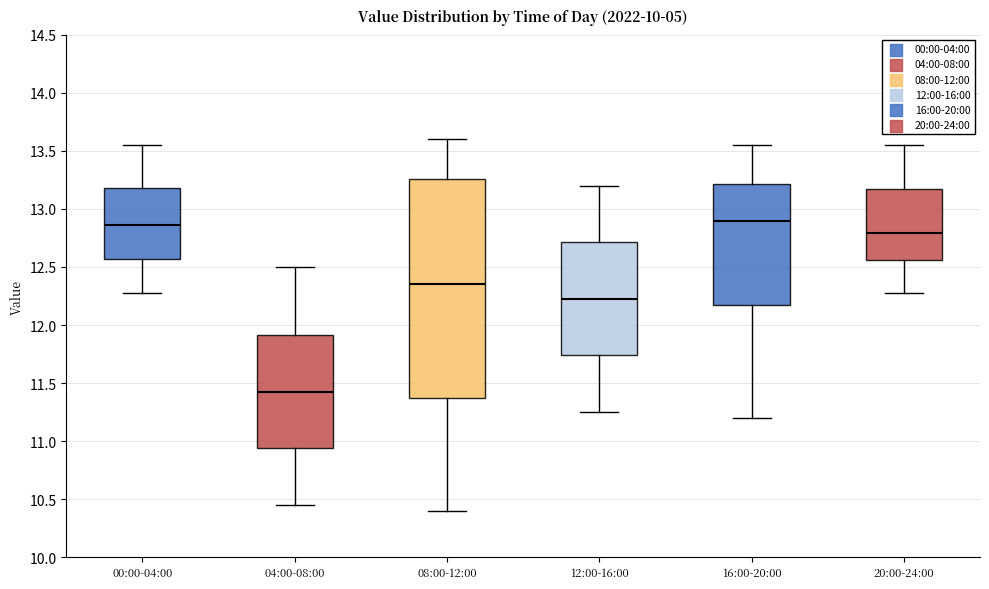

Which box is the tallest, from its lower edge to its upper edge?

08:00-12:00